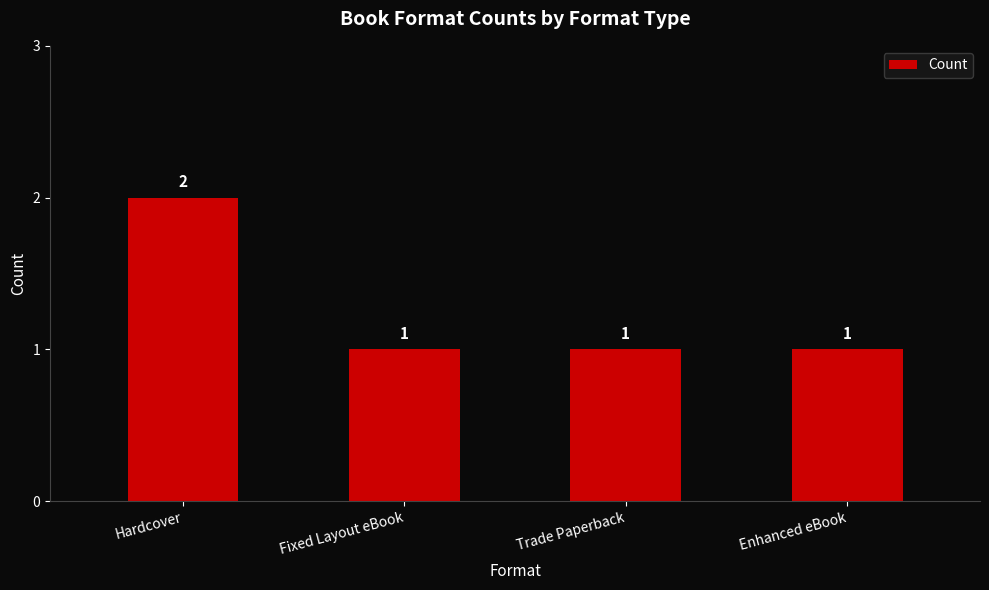

True or false: the data shows 1 at Enhanced eBook.

True